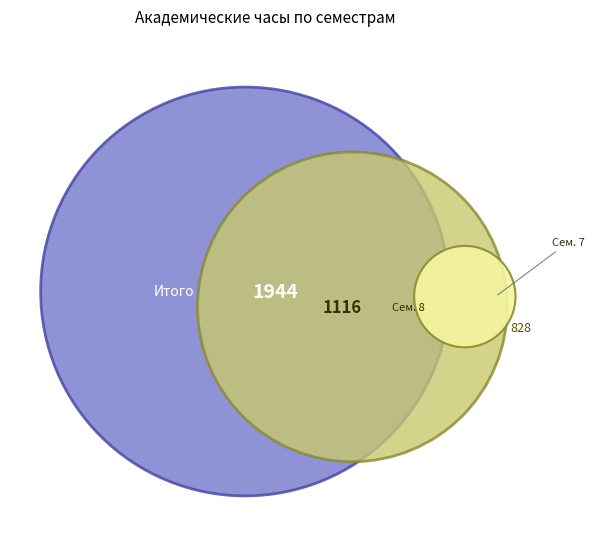

To the nearest percent, what is the difference between the largest and smallest slice percentages?

29%